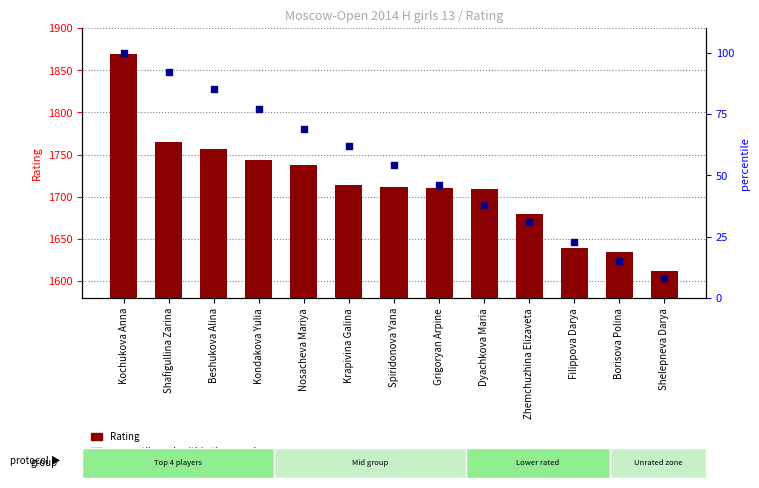

What is the total value across all series at Filippova Darya?

1662